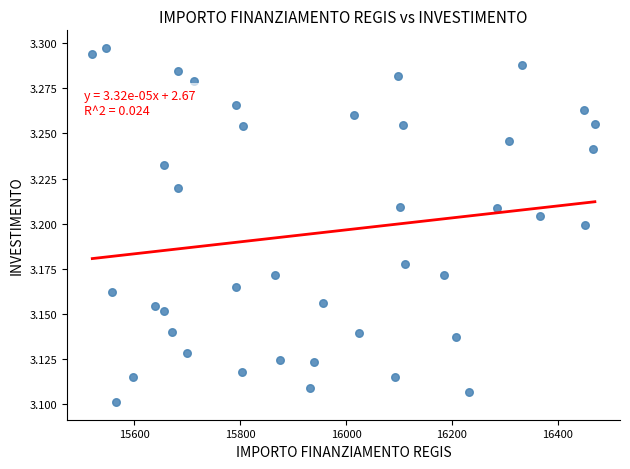

What is the range of X values (max minus min)?

949.3